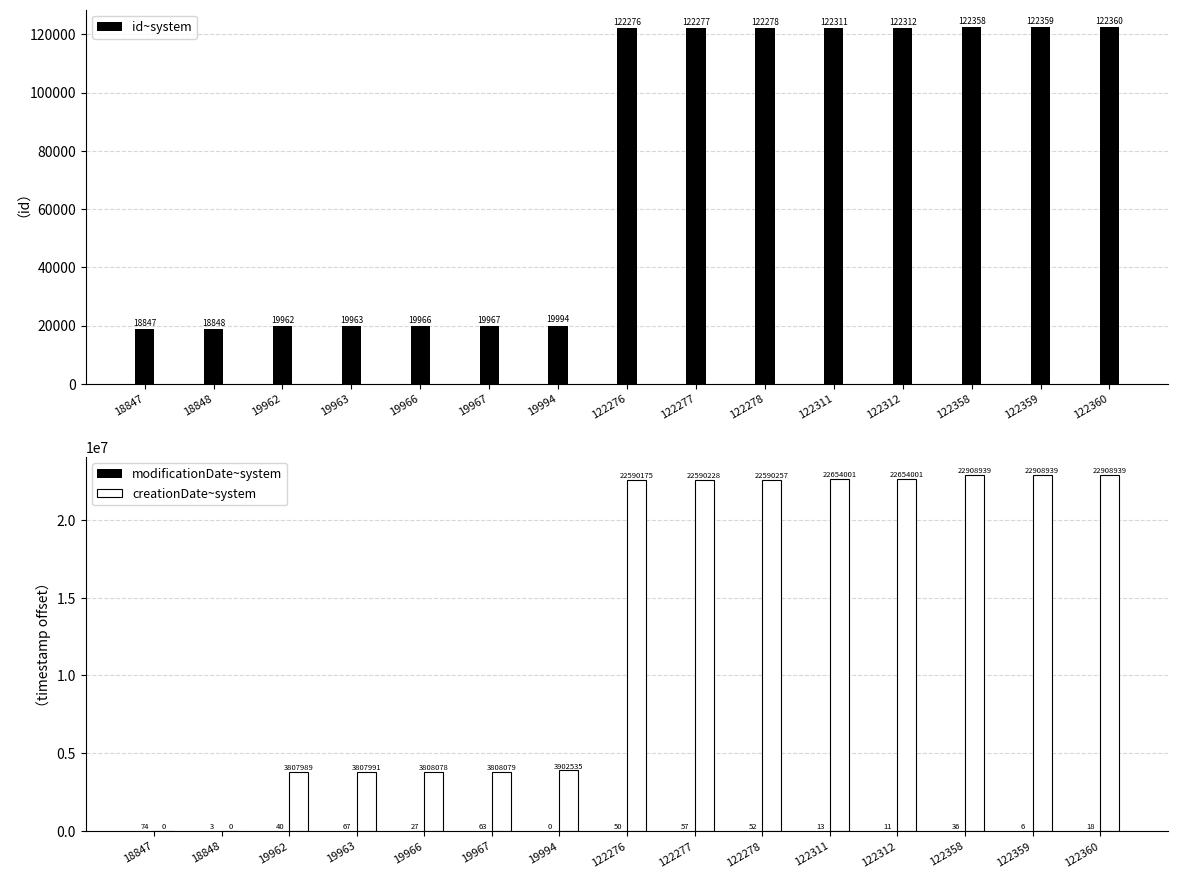

Between 18847 and 122277, which series saw the biggest shift?

creationDate~system